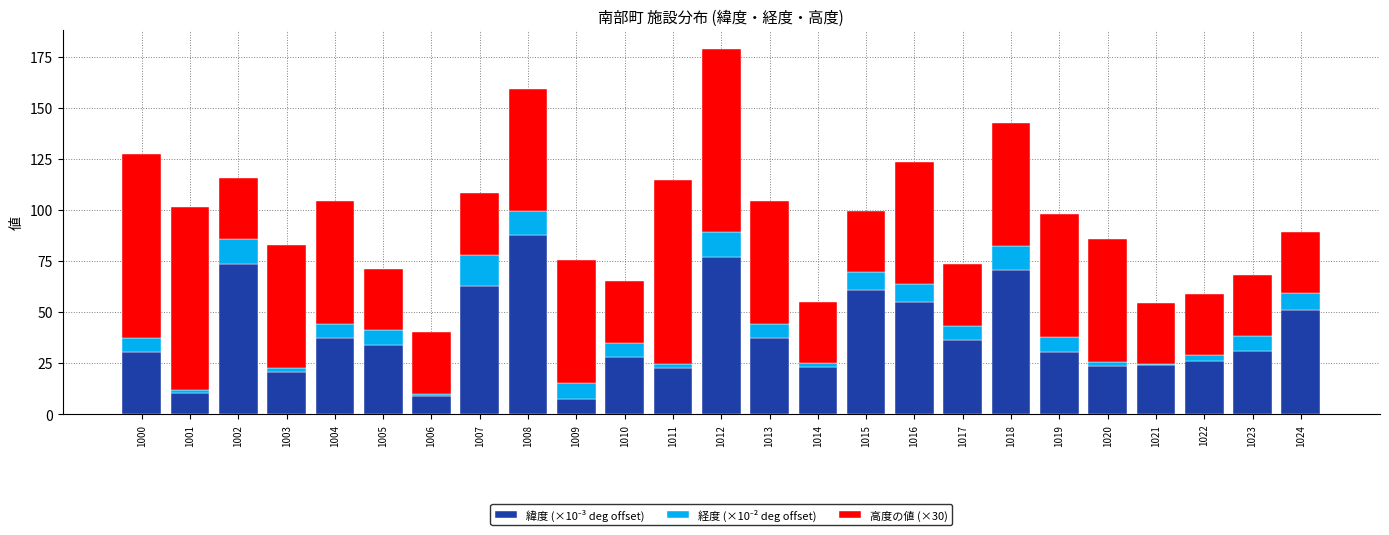

At which category is the sum across all series the highest?

1012